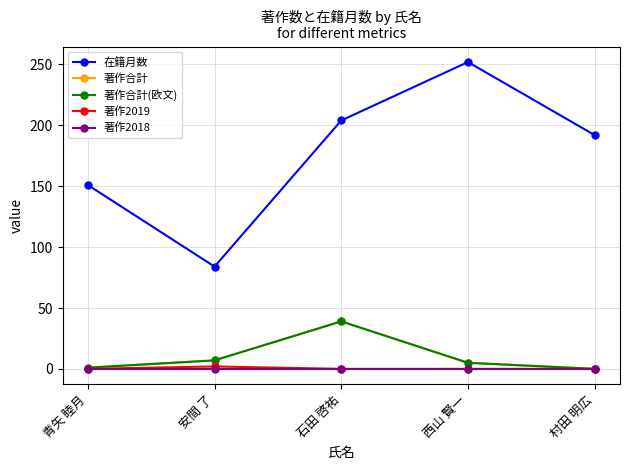

Does the chart have visible grid lines?

Yes